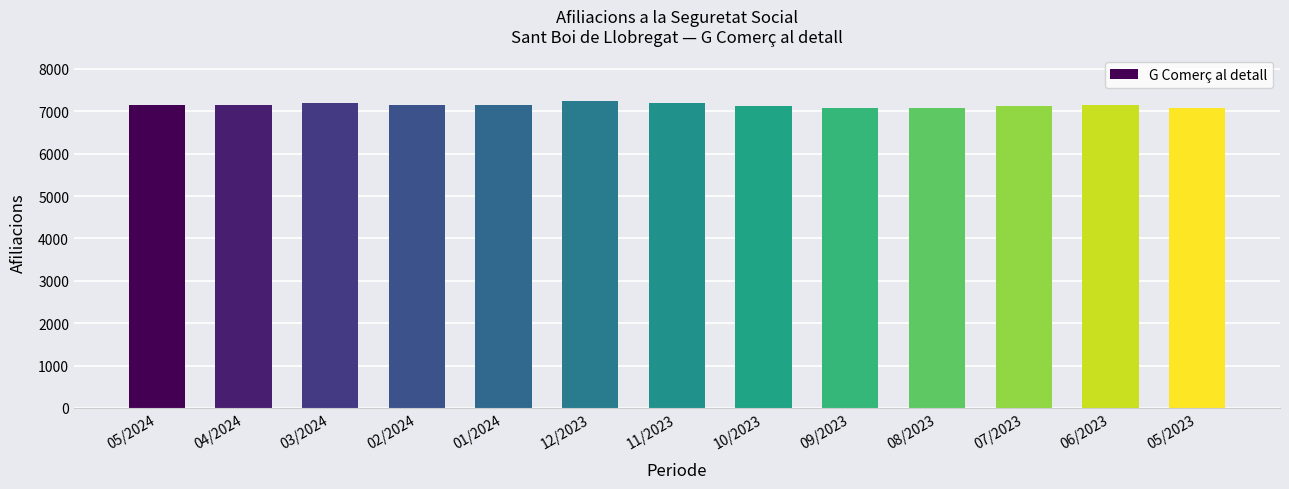

What is the label of the 2nd bar from the right?

06/2023